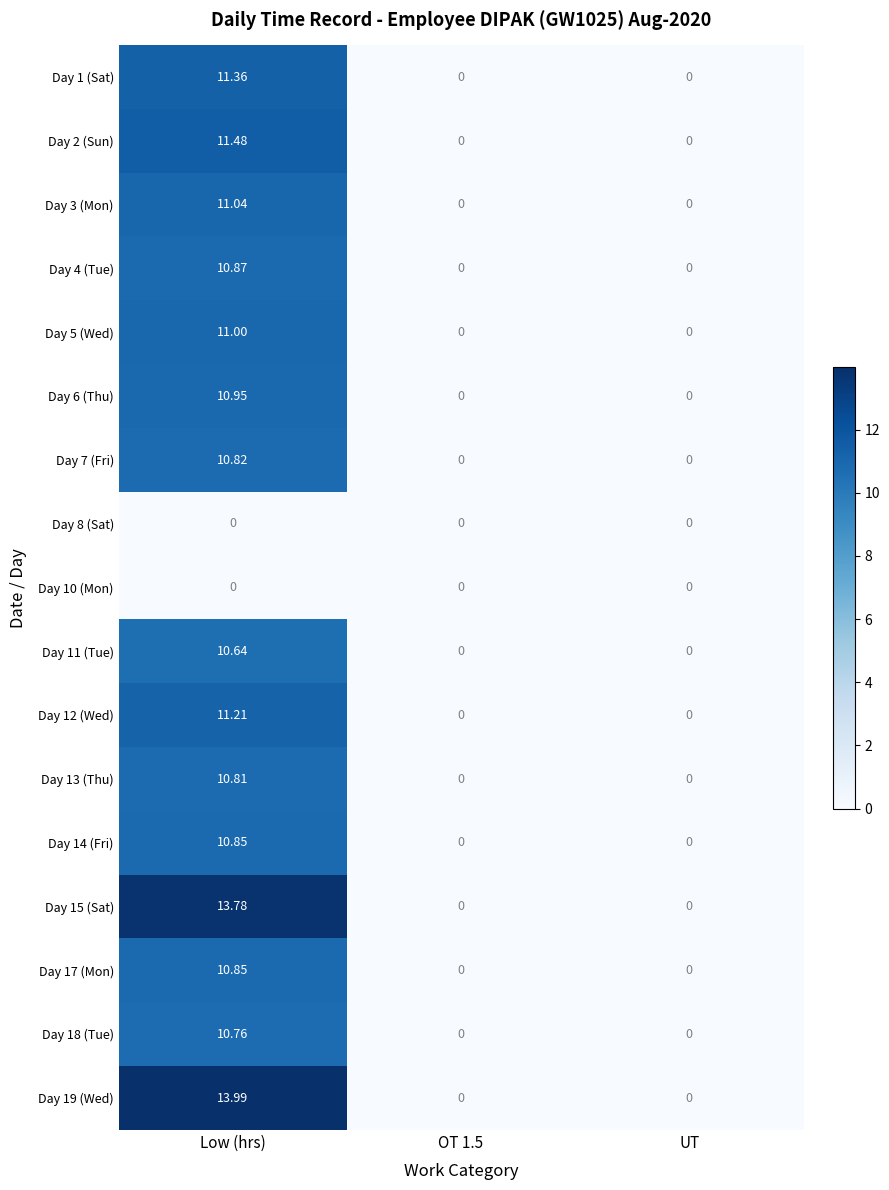

What is the greatest value displayed?

14.0